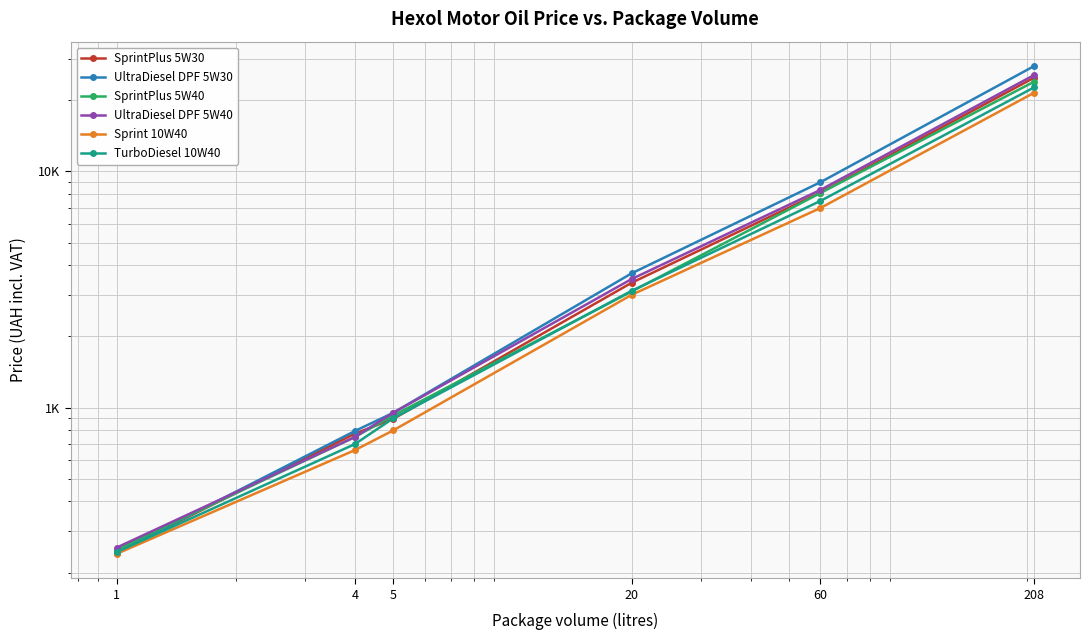

What is the maximum value shown in the chart?

27950